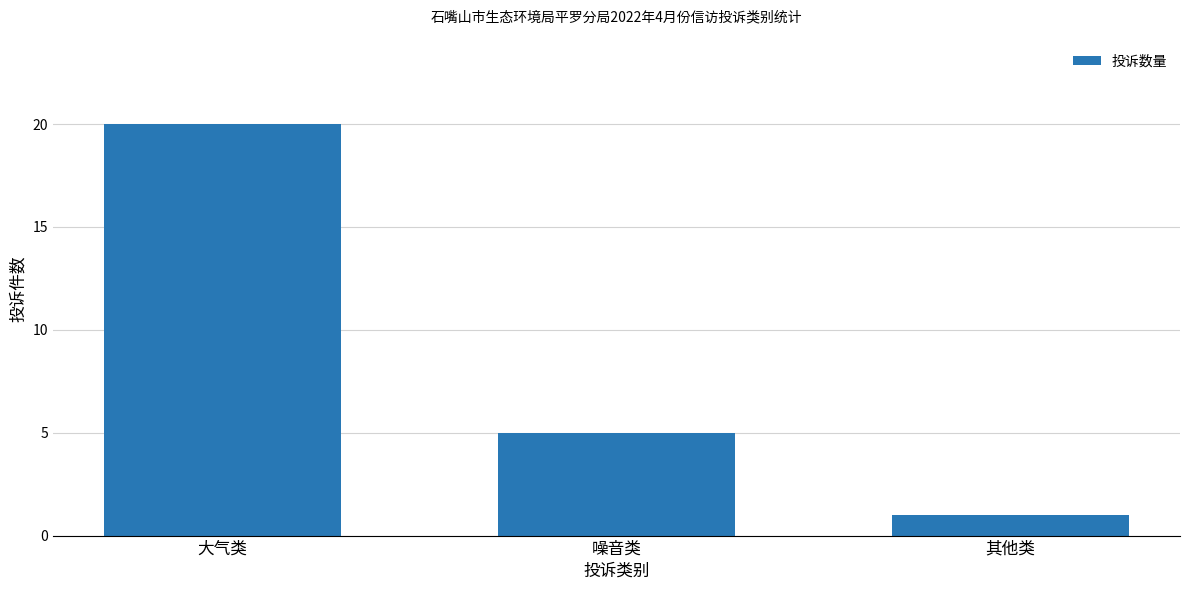

How many data points does each series have?

3